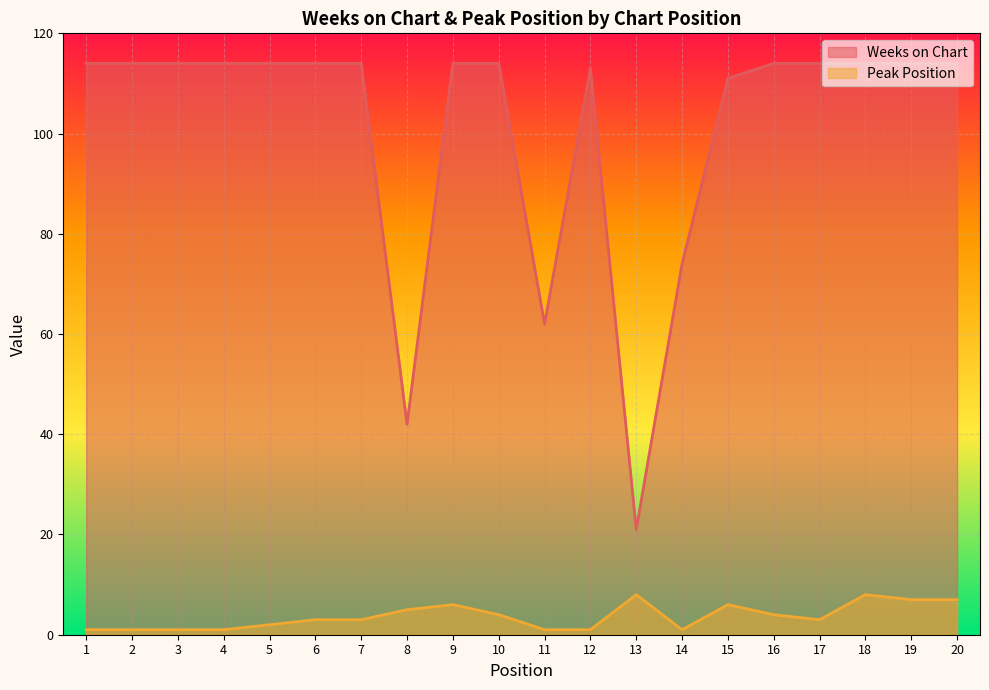

Between 10 and 15, which series saw the biggest shift?

Weeks on Chart